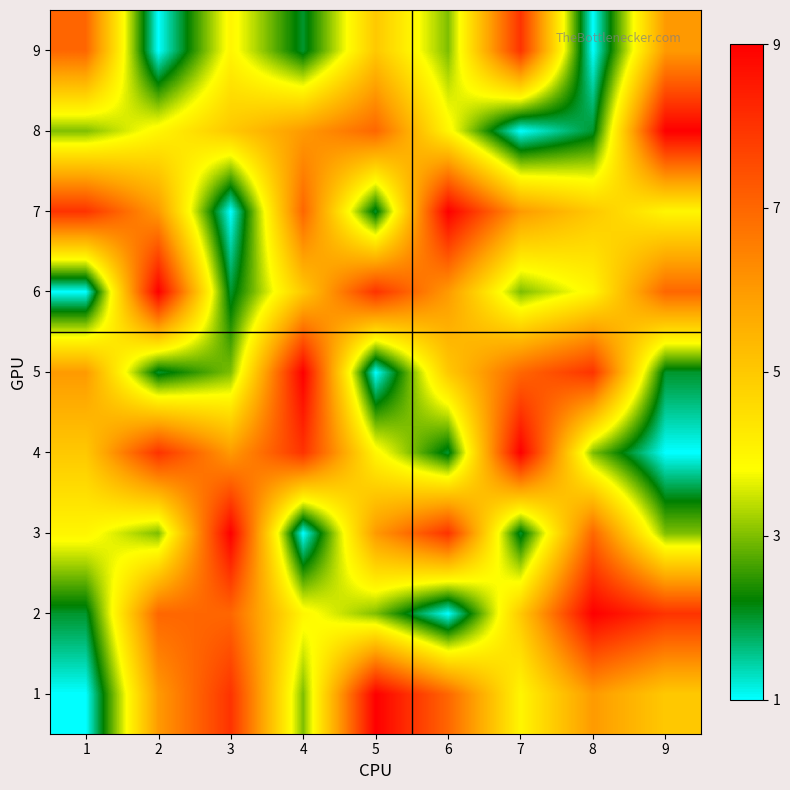

Reading left to right, what are all the values shown in this chart?

1: 1=1	2=6	3=8	4=3	5=9	6=7	7=4	8=6	9=5
2: 1=2	2=7	3=7	4=4	5=3	6=1	7=5	8=9	9=8
3: 1=4	2=3	3=9	4=1	5=6	6=8	7=2	8=7	9=3
4: 1=5	2=8	3=6	4=8	5=4	6=2	7=9	8=3	9=1
5: 1=6	2=2	3=3	4=9	5=1	6=5	7=7	8=8	9=2
6: 1=1	2=9	3=2	4=5	5=8	6=6	7=3	8=4	9=7
7: 1=8	2=6	3=1	4=7	5=2	6=9	7=6	8=5	9=4
8: 1=3	2=4	3=5	4=6	5=7	6=4	7=1	8=2	9=9
9: 1=7	2=1	3=4	4=2	5=5	6=3	7=8	8=1	9=6